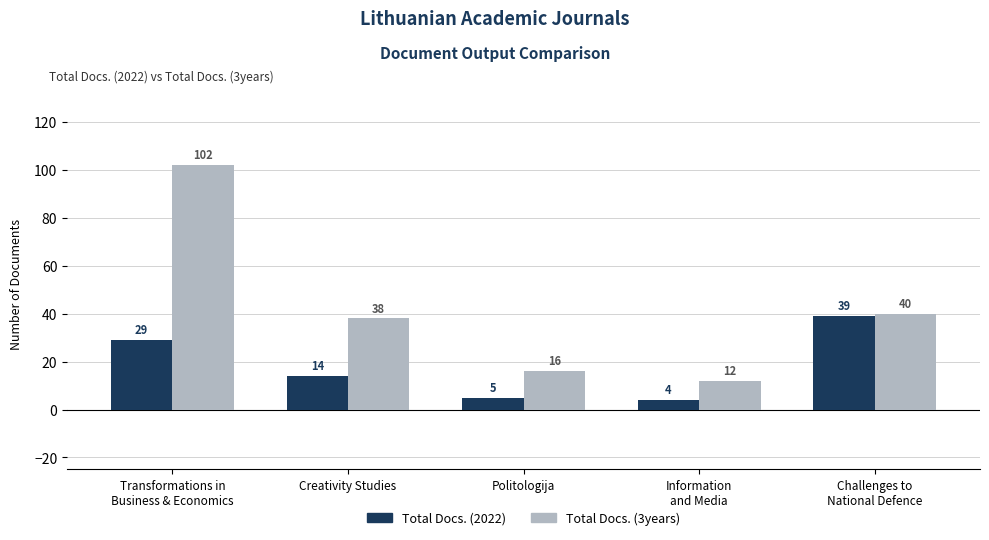

Read the Total Docs. (3years) value at Challenges to
National Defence.

40